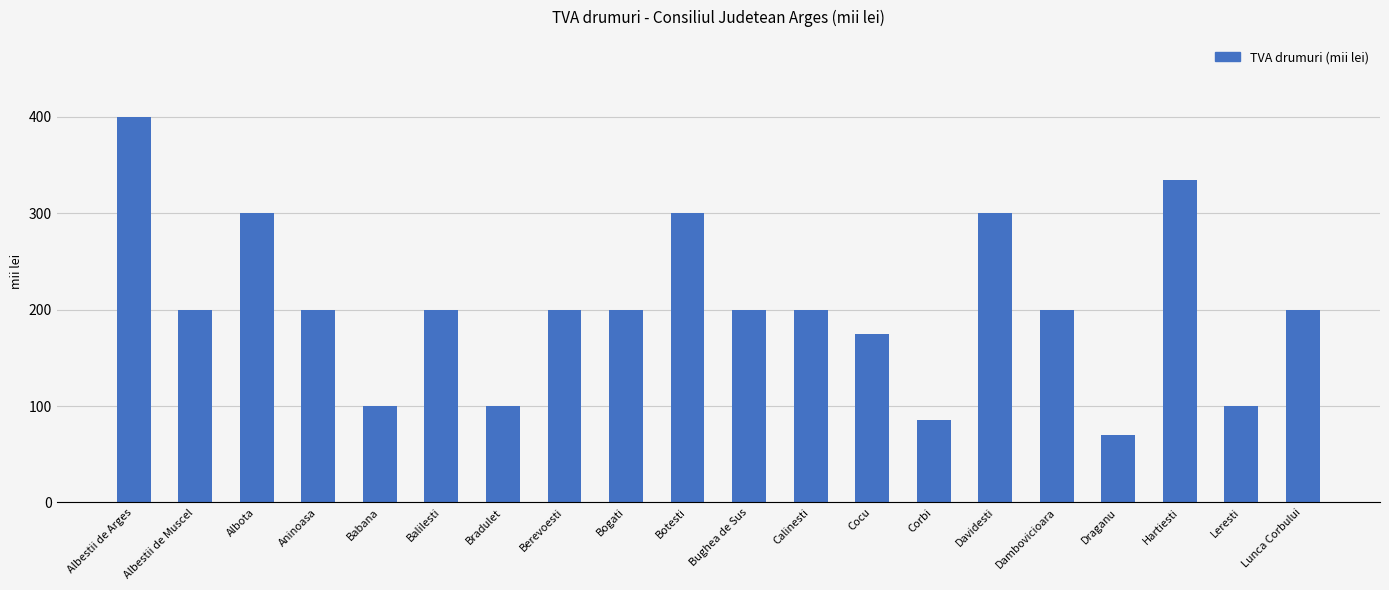

What is the minimum value shown in the chart?

70